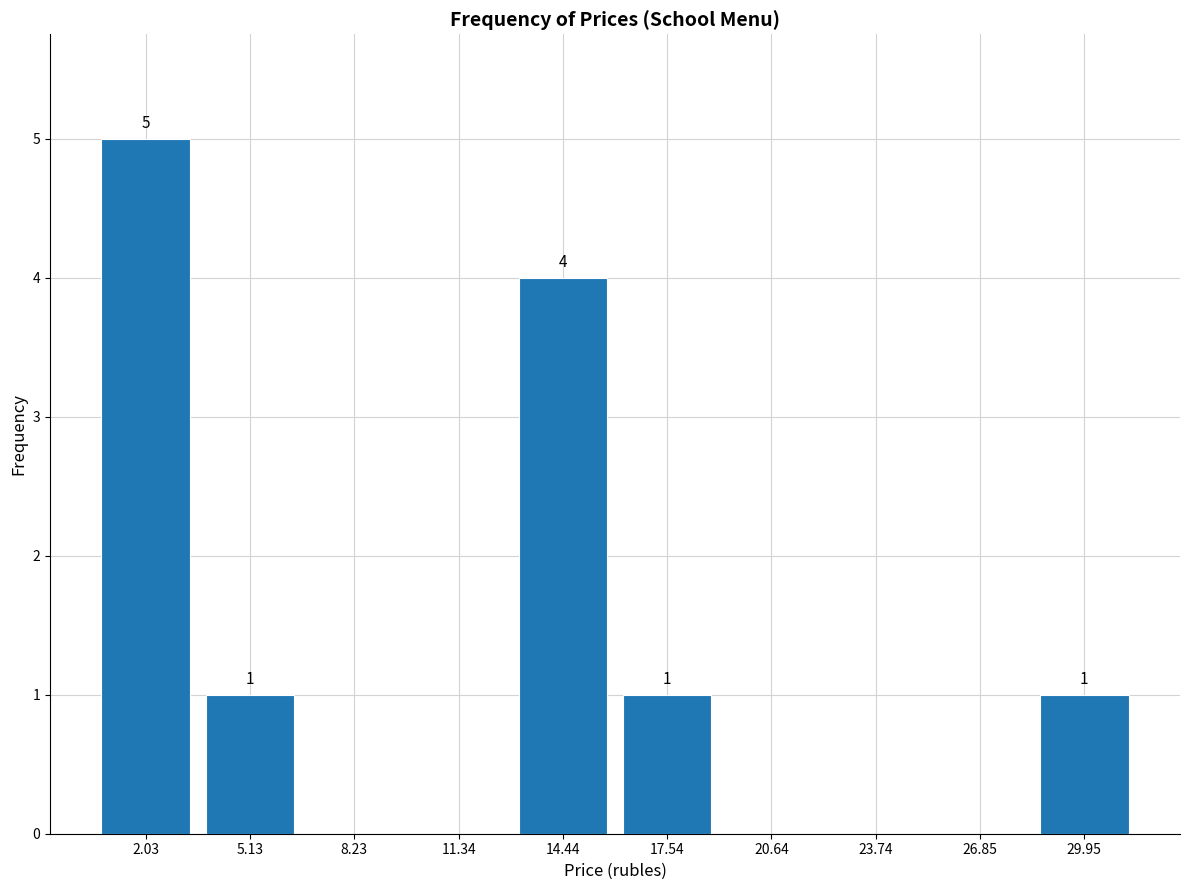

Over which range of the x-axis is the bar tallest?

0.5 to 3.5